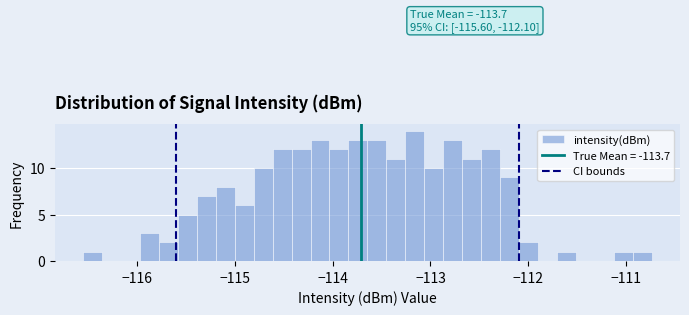

Around what value on the x-axis is the tallest bar? Give the approximate position of its centre, as read against the axis.

-113.2